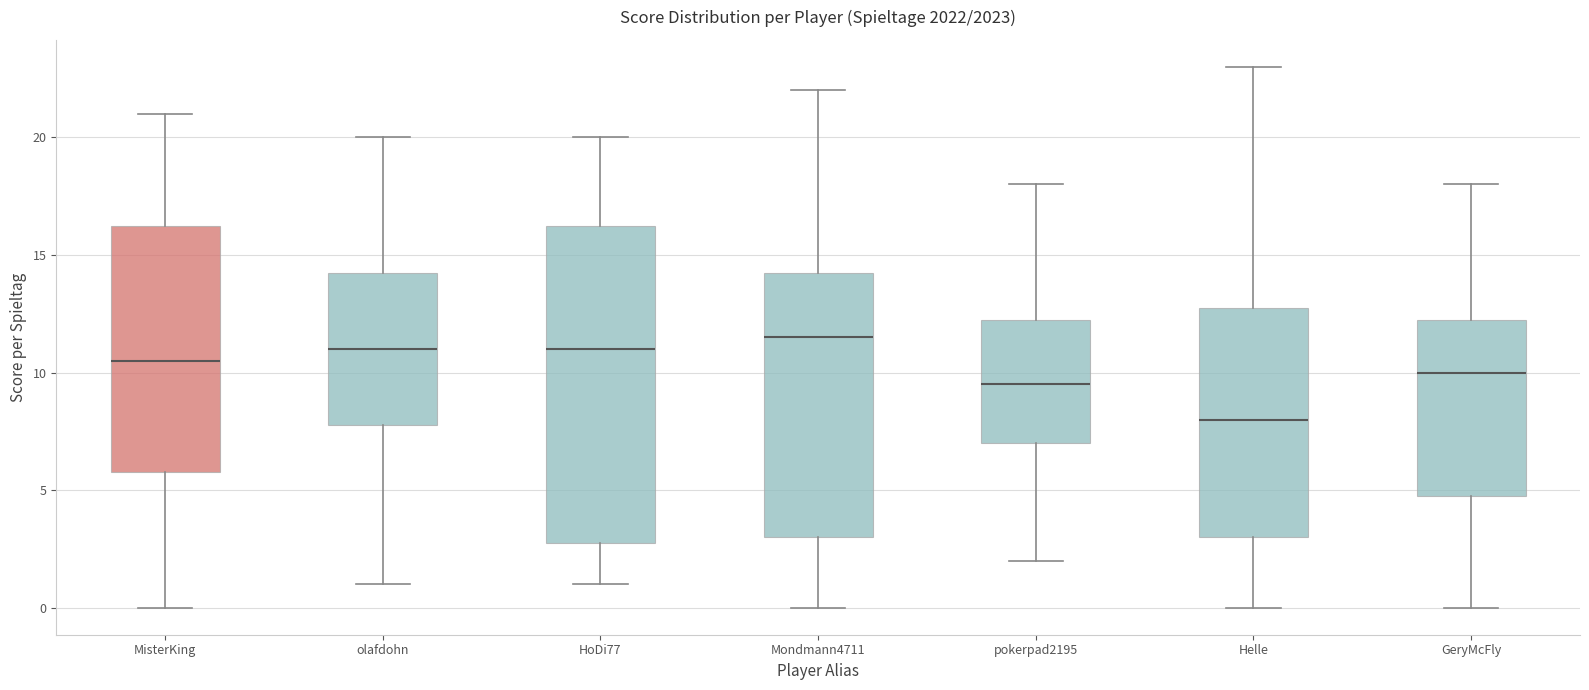

Where does the upper whisker of the box for GeryMcFly end on the y-axis? The values are not printed on the chart, so give them approximately, as read against the axis.

18.0